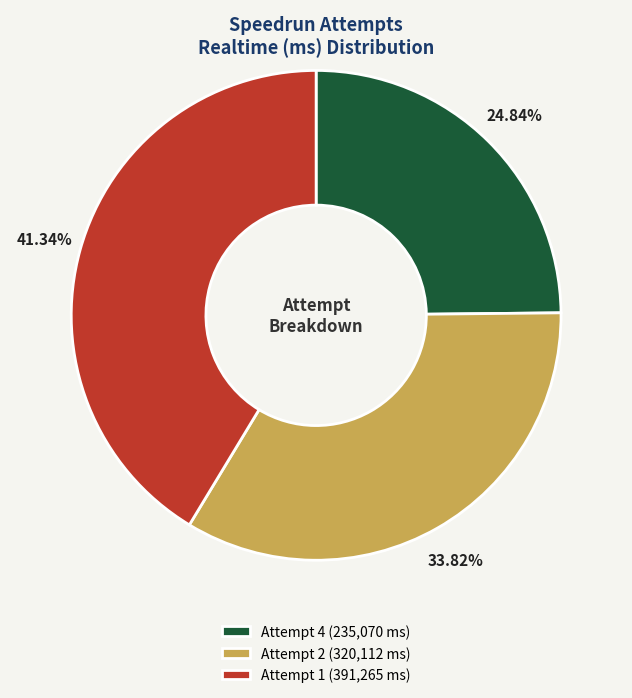

Combined, what portion of the pie is Attempt 4 and Attempt 2?

58.7%